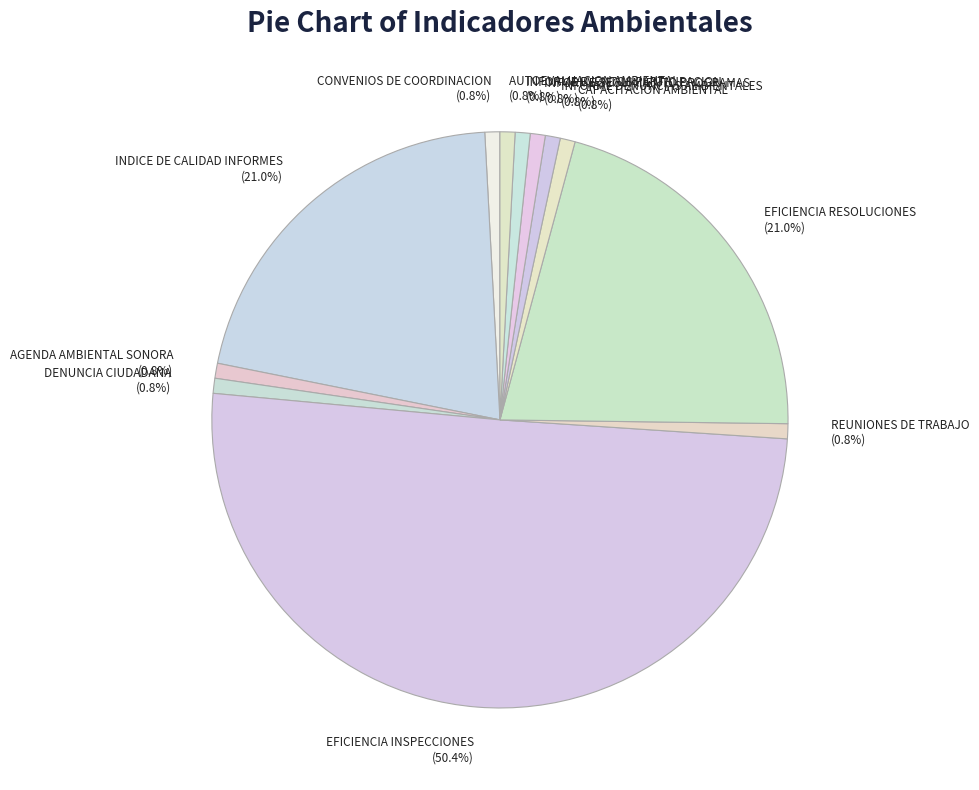

Combined, do CAPACITACION AMBIENTAL and CONVENIOS DE COORDINACION account for over 50%?

No